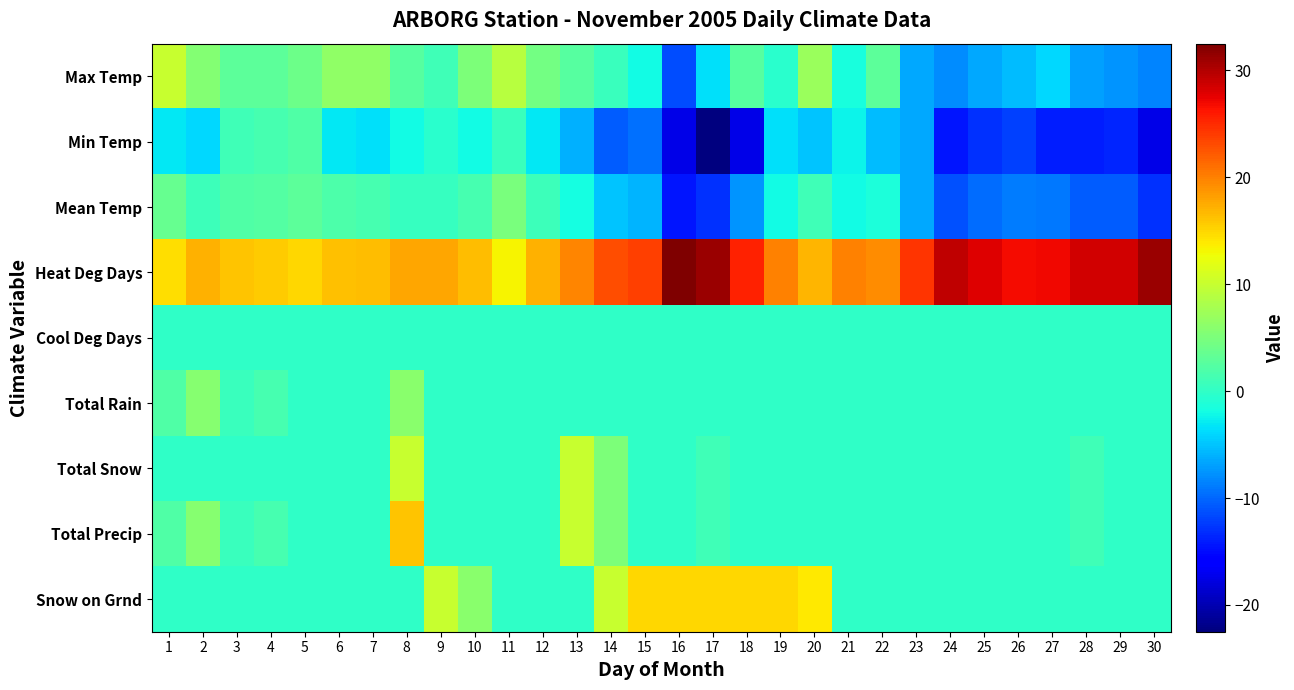

What is the total value across all series at 30?

-8.0